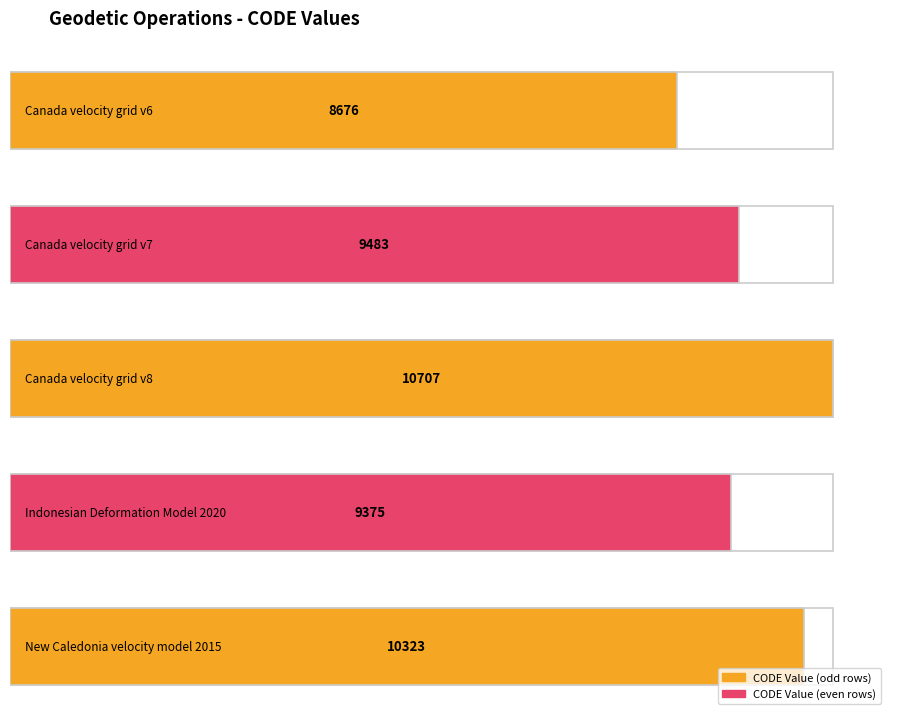

At which label is the value closest to 9691?

Canada velocity grid v7